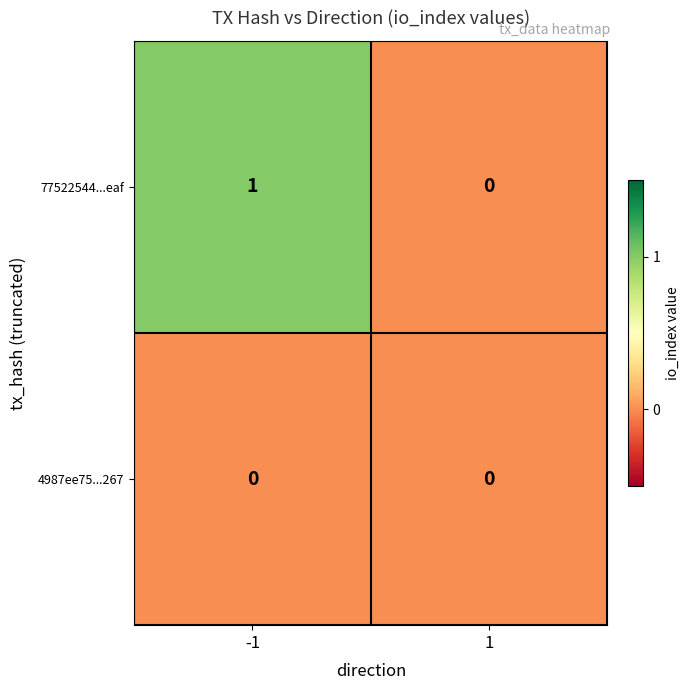

Is the value of 4987ee75...267 at 1 greater than the value of 77522544...eaf at -1?

No